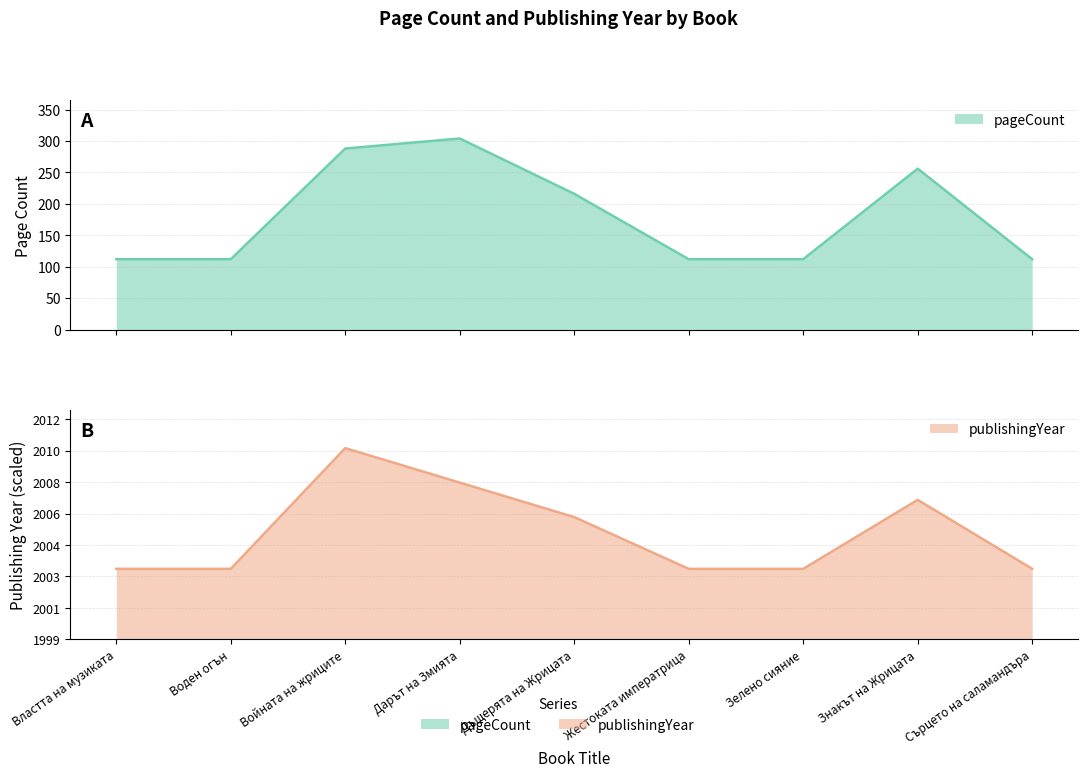

Rank the categories by publishingYear value from lowest to highest.

Властта на музиката, Воден огън, Жестоката императрица, Зелено сияние, Сърцето на саламандъра, Дъщерята на Жрицата, Знакът на Жрицата, Дарът на Змията, Войната на жриците